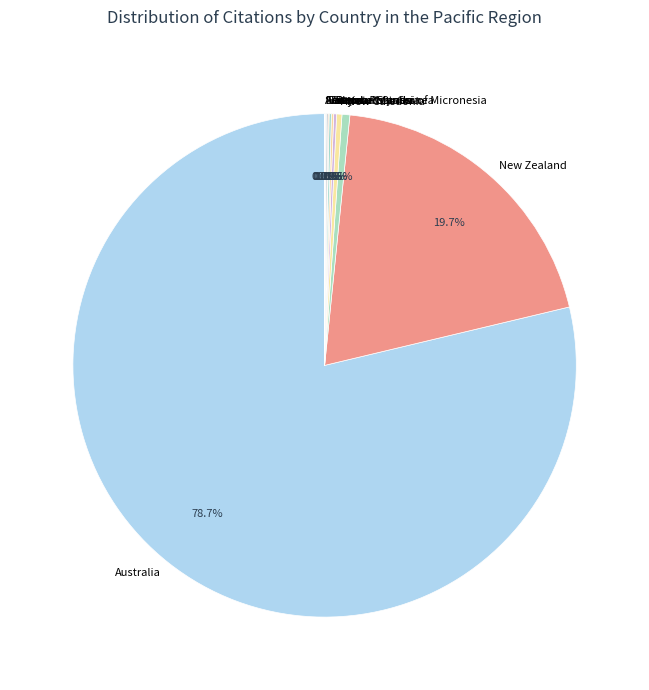

What is the largest slice in the pie chart?

Australia